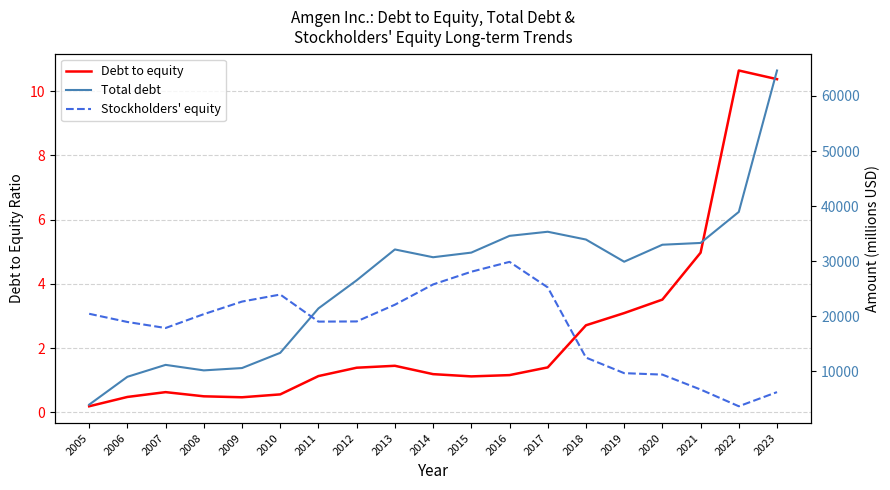

At how many categories does at least one series exceed 26191?

12